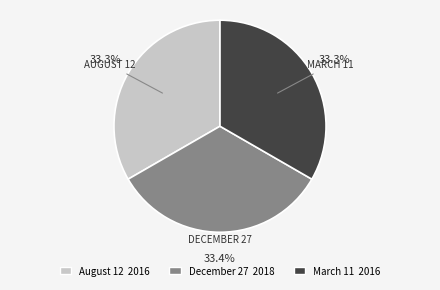

Is there a majority slice in this chart?

No